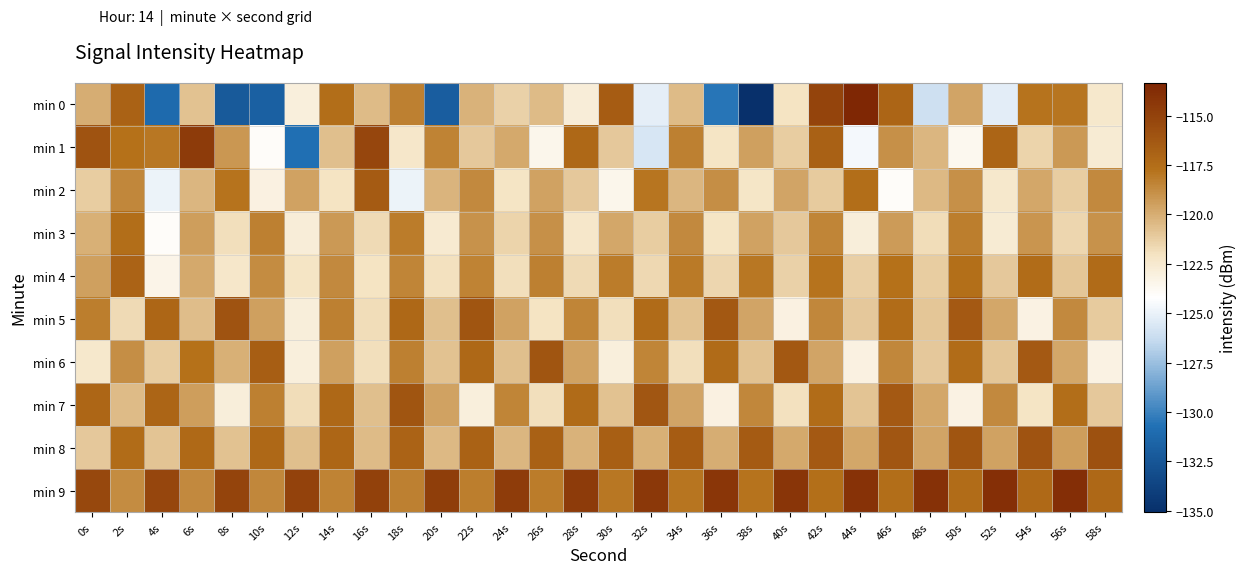

Between 42s and 52s, which is larger?

42s